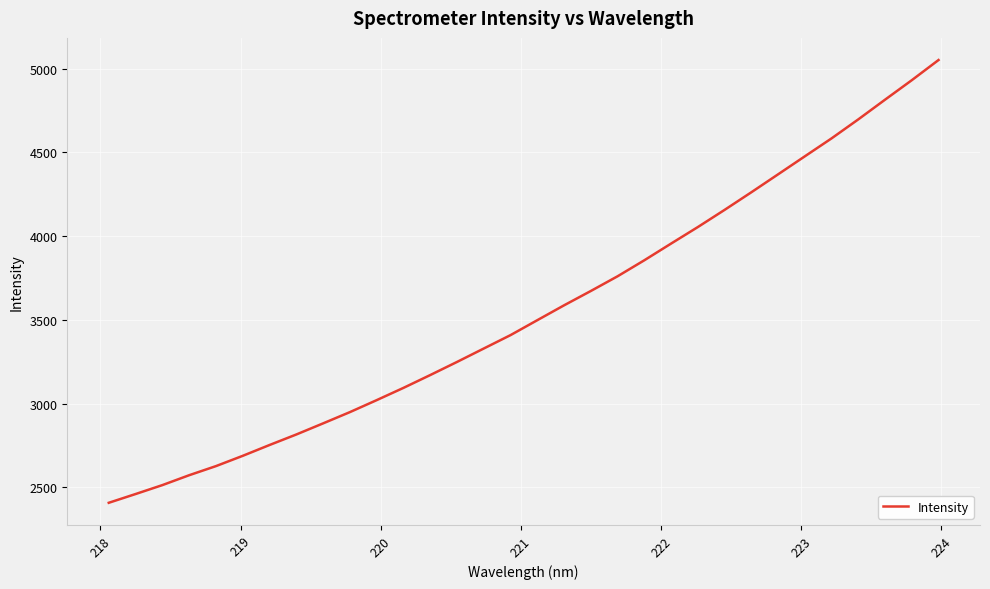

What is the difference between the maximum and minimum values?

2643.1